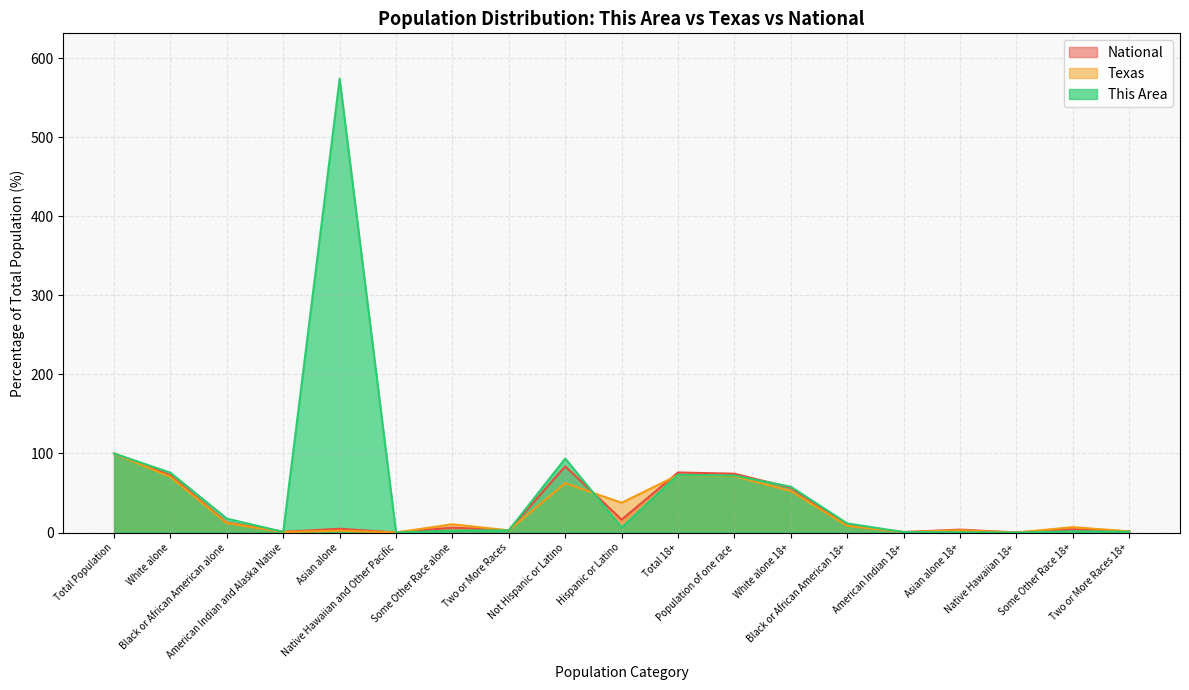

Is it true that National equals 8.4 at Asian alone?

False